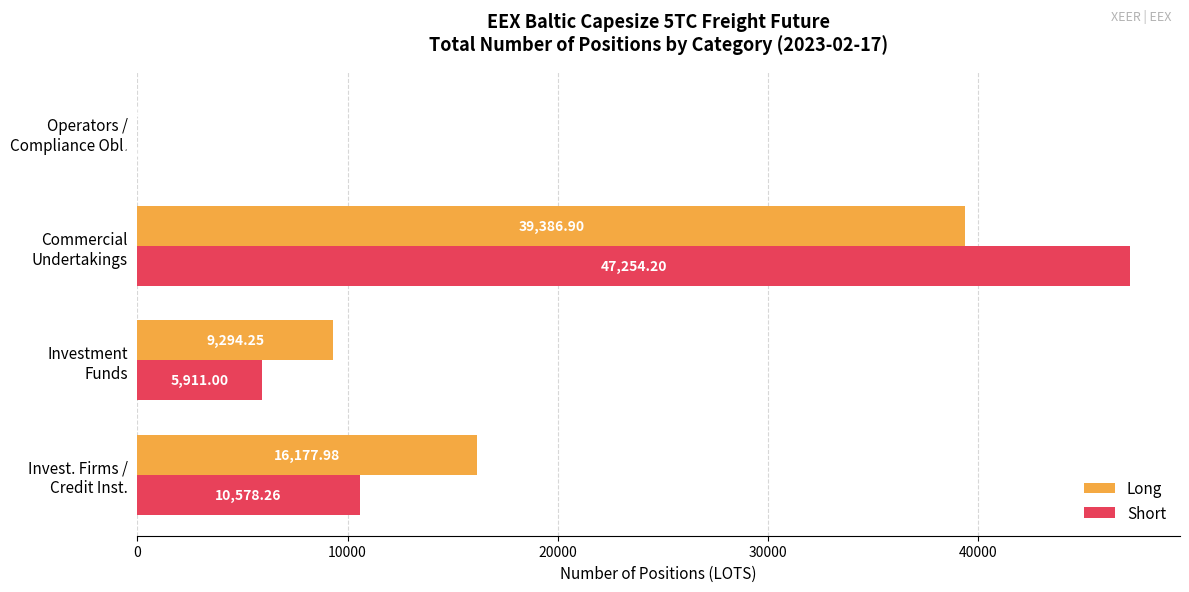

What is the sum of all Long values?

64859.1